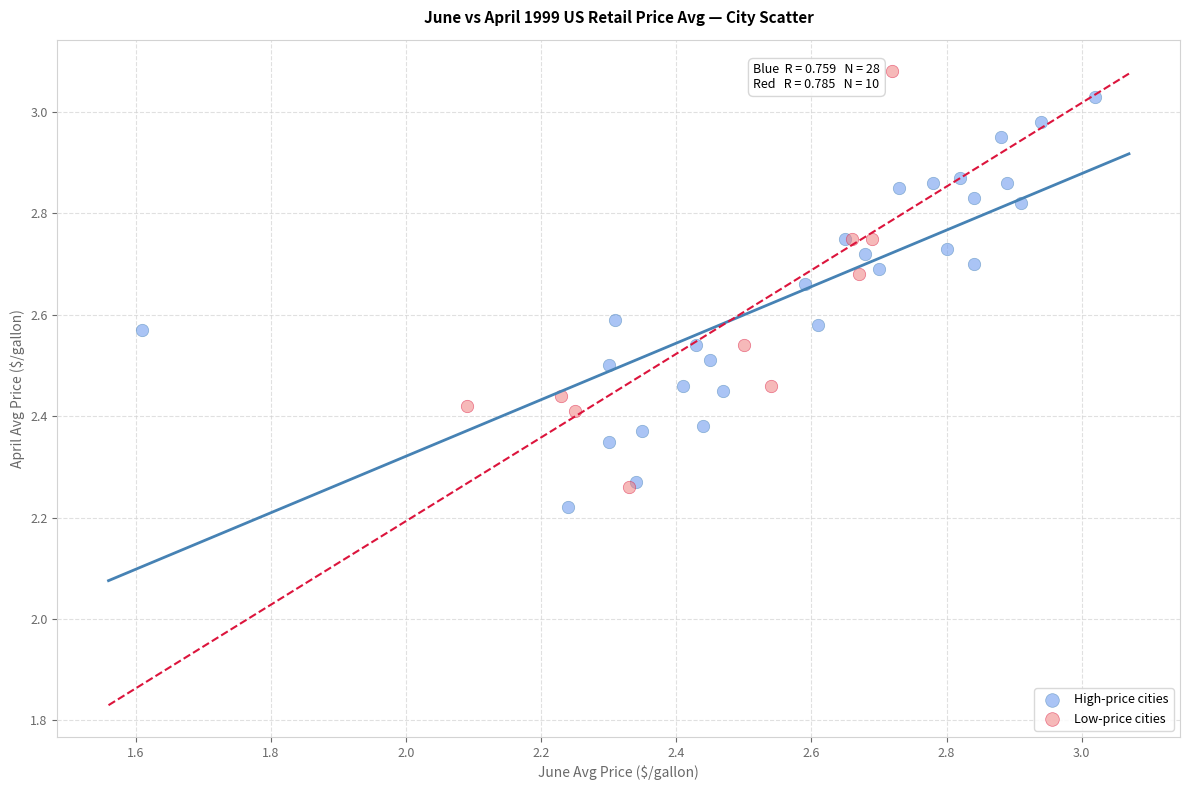

What are all the series names shown in the legend?

High-price cities, Low-price cities